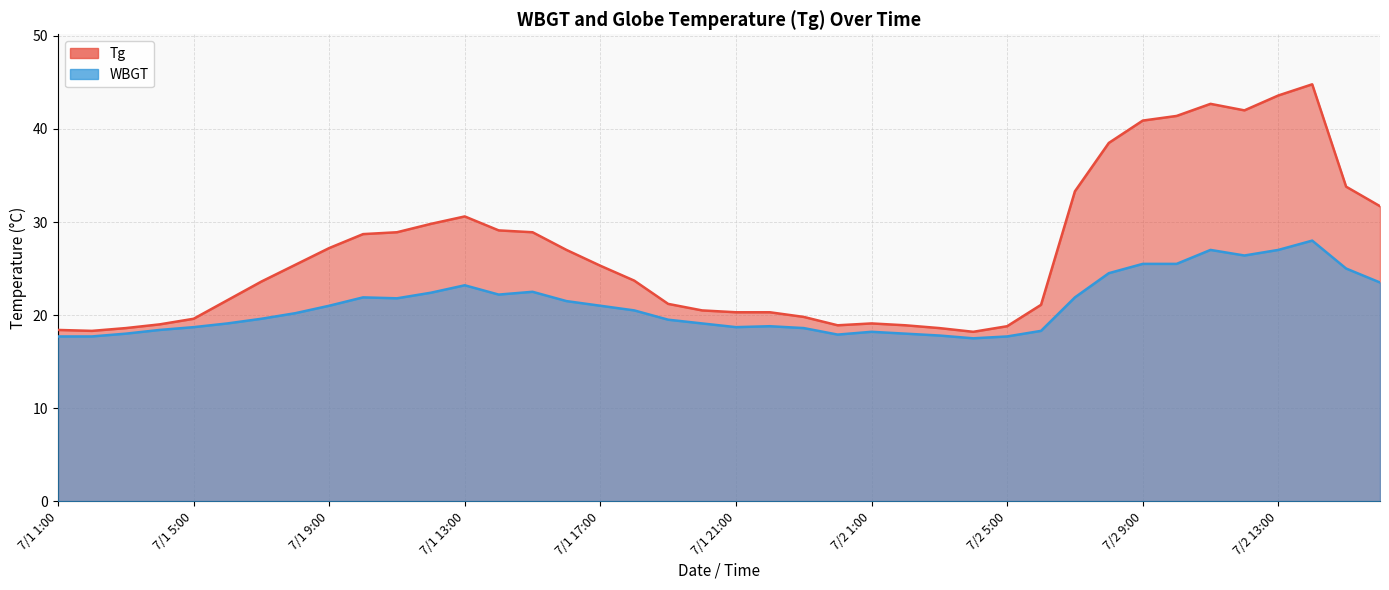

How many interior local valleys does the WBGT series have?

6